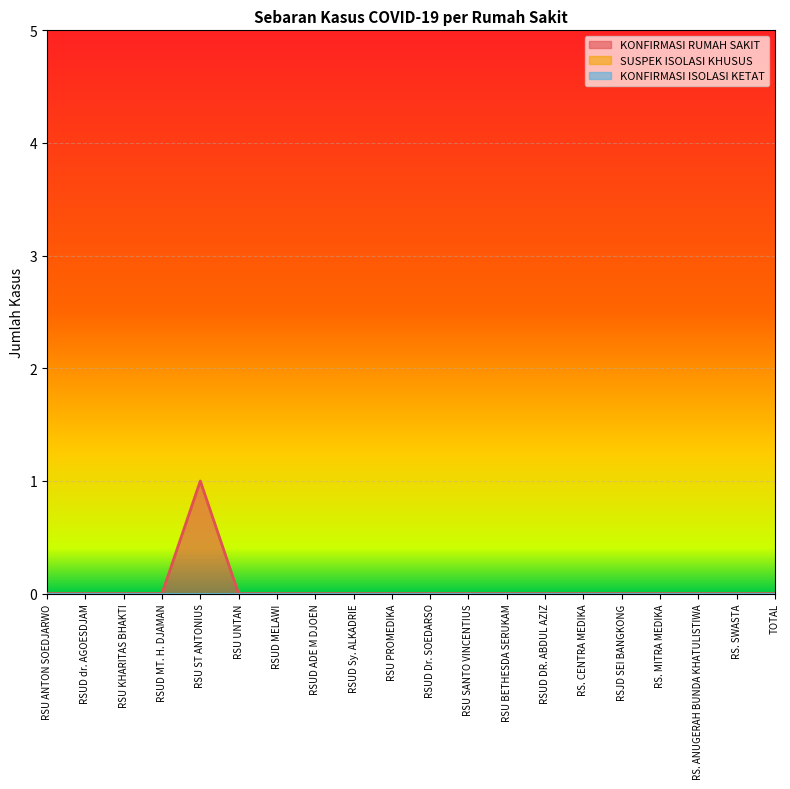

True or false: SUSPEK ISOLASI KHUSUS and KONFIRMASI RUMAH SAKIT intersect in this chart.

False